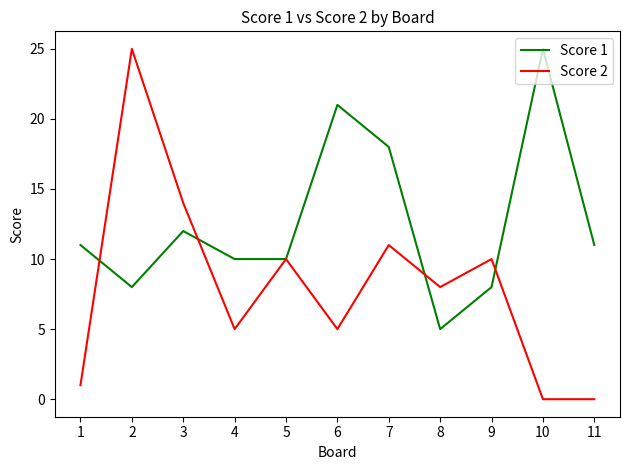

Which series has the largest range (max minus min)?

Score 2